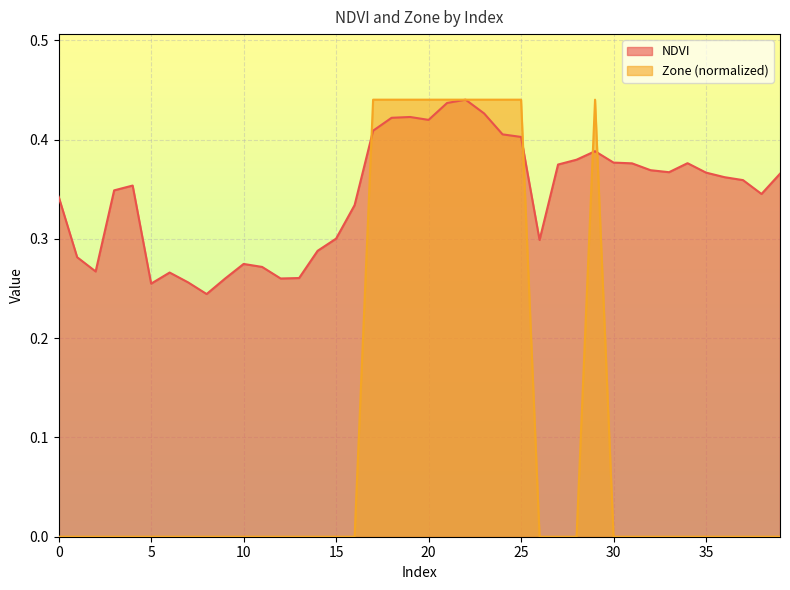

Rank the series at 24 from highest to lowest value.

Zone, NDVI